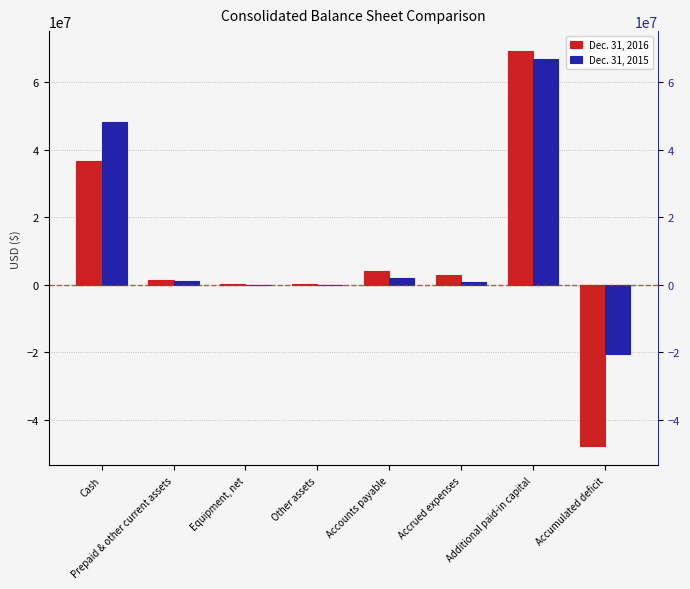

What is the average value of the Dec. 31, 2016 series?

8335462